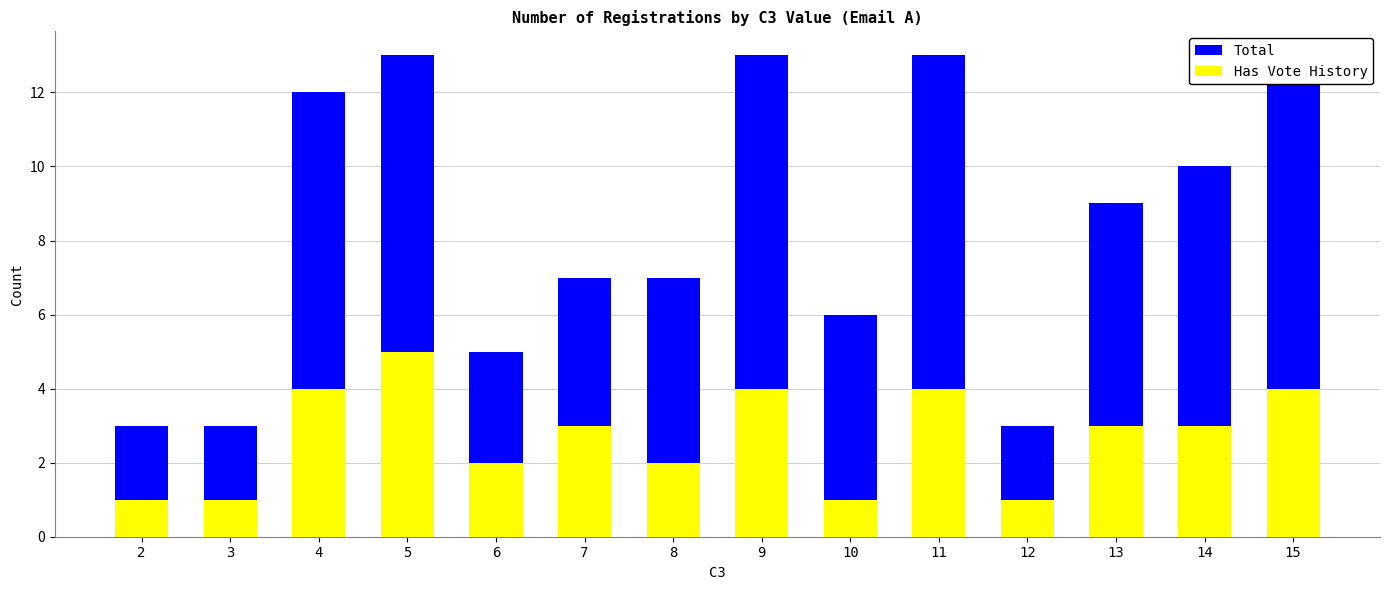

What is the smallest value displayed?

1